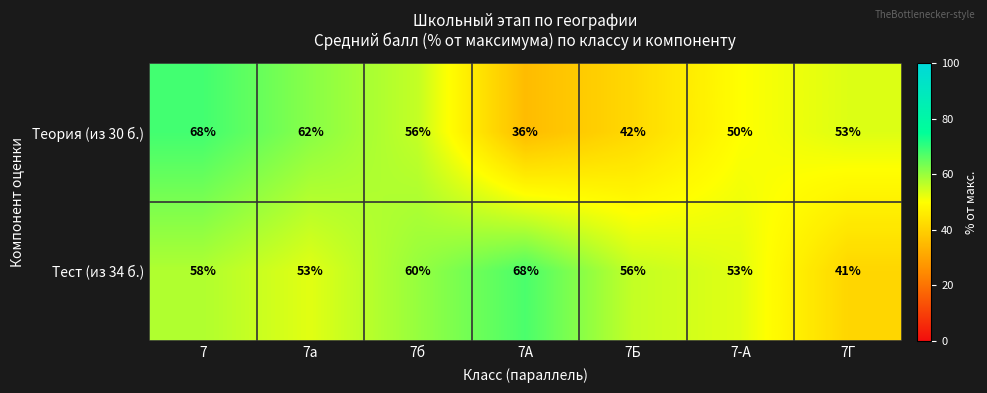

Which series has the widest spread of values?

Теория (из 30 б.)